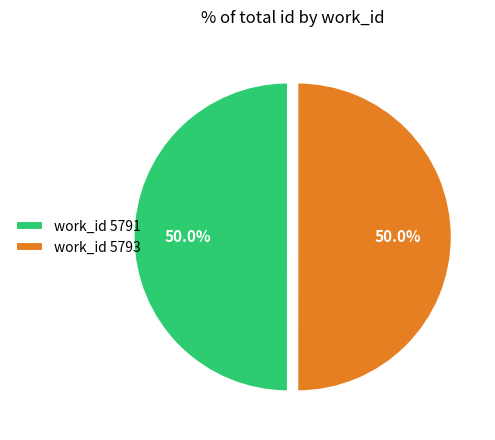

What portion of the pie excludes work_id 5791?

50.0%